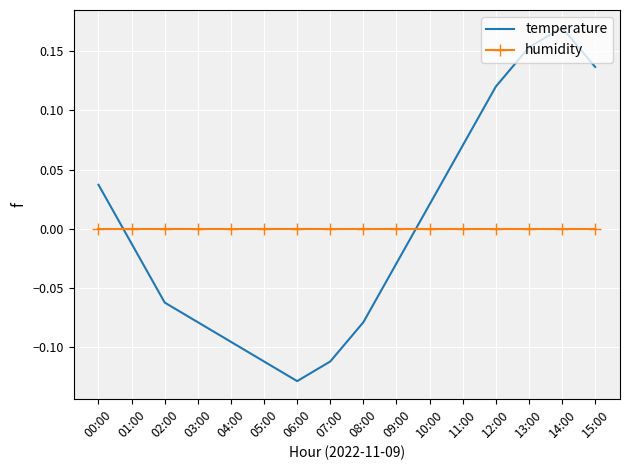

How many intersections are there between temperature and humidity?

2